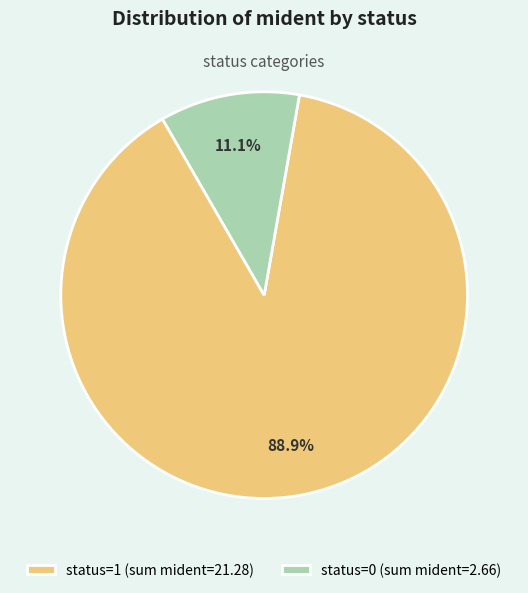

To the nearest percent, what is the difference between the largest and smallest slice percentages?

78%